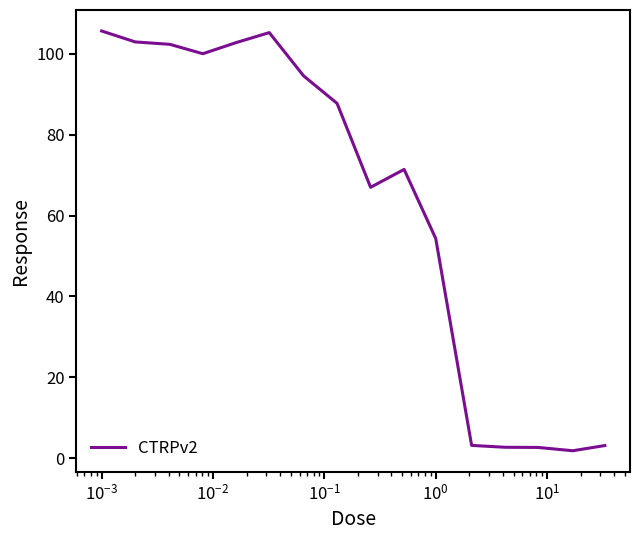

What is the difference between the maximum and minimum values?

103.7